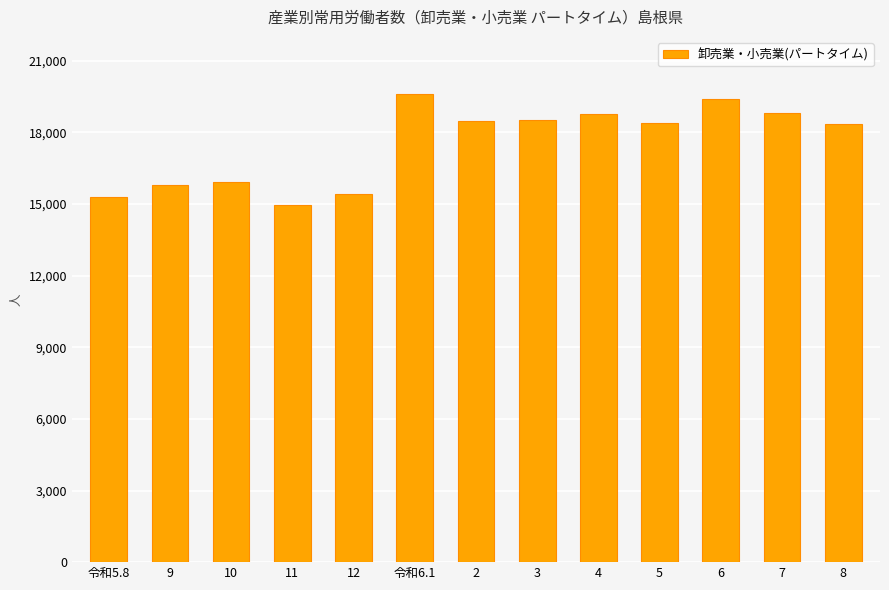

Which label corresponds to the largest value in the chart?

令和6.1